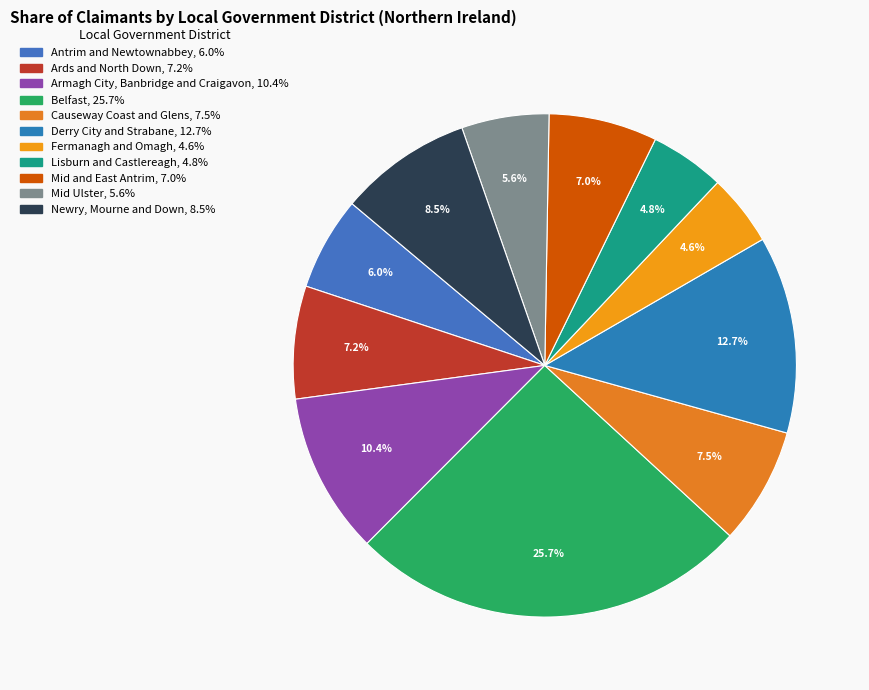

Is Causeway Coast and Glens the majority of the pie?

No